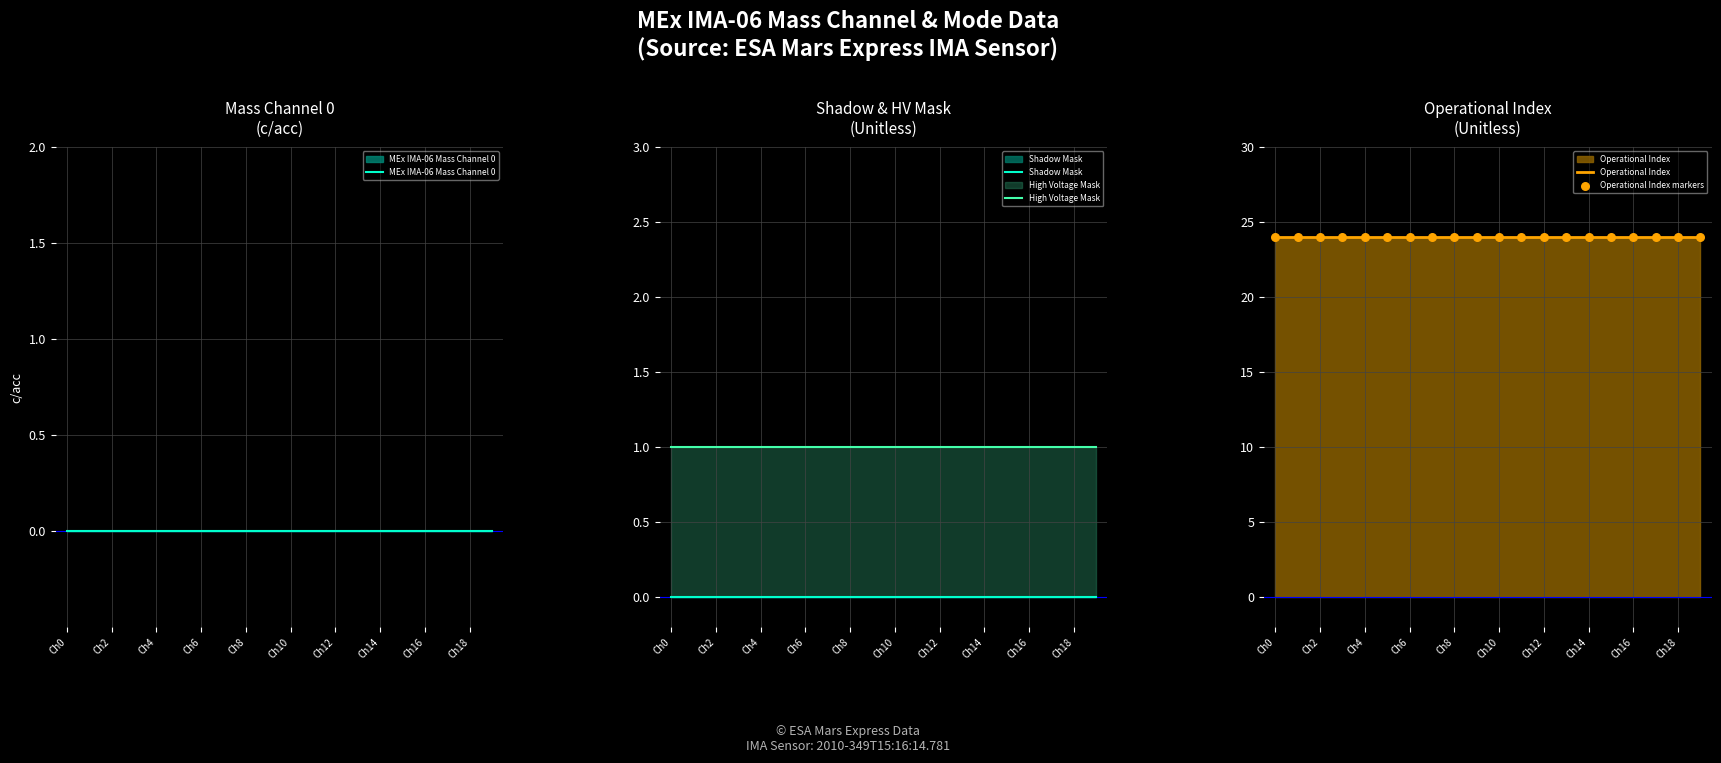

At which category is the sum across all series the highest?

Ch0